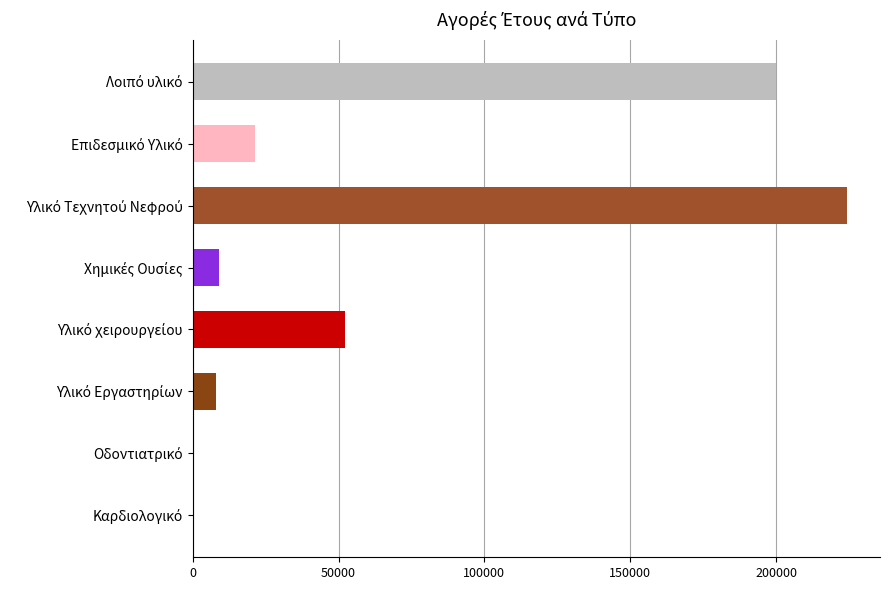

What is the greatest value displayed?

224407.3